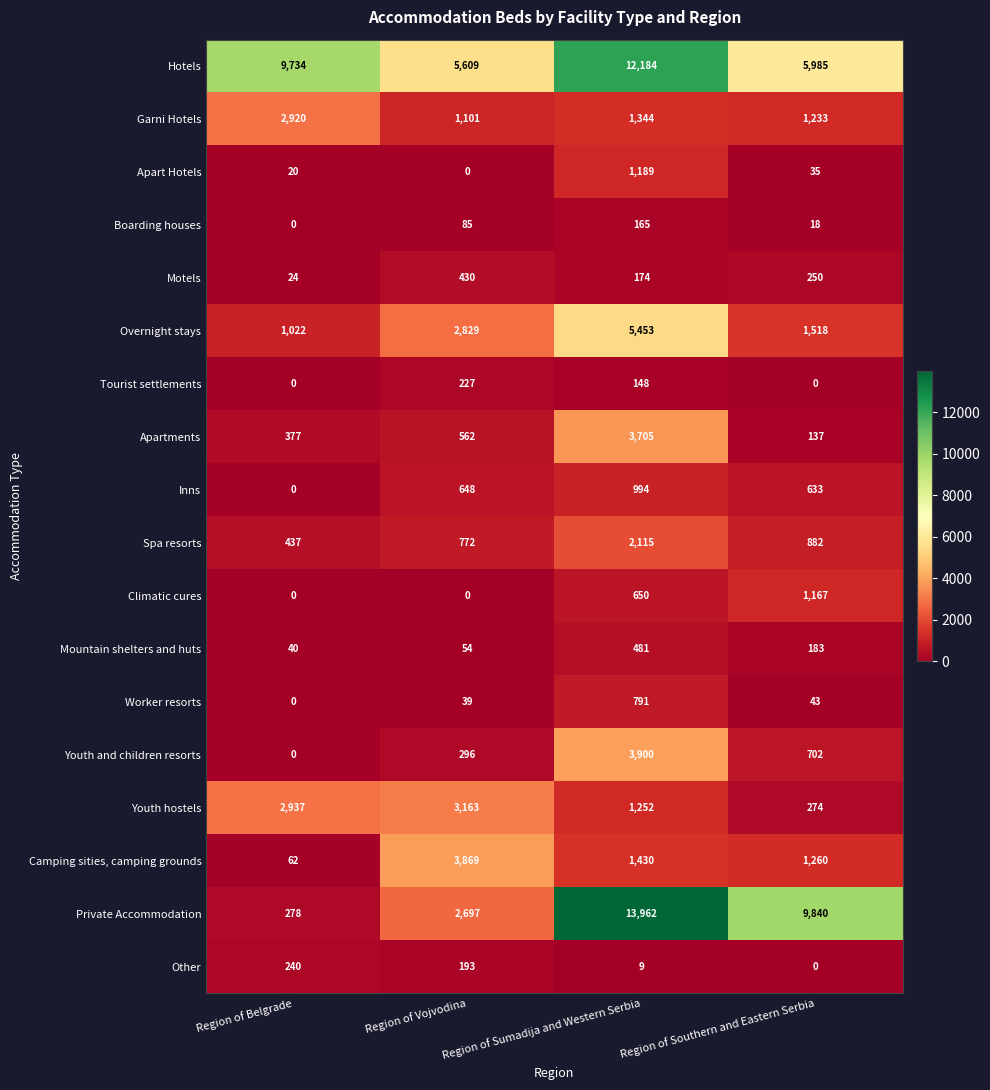

At how many categories does at least one series exceed 999?

4